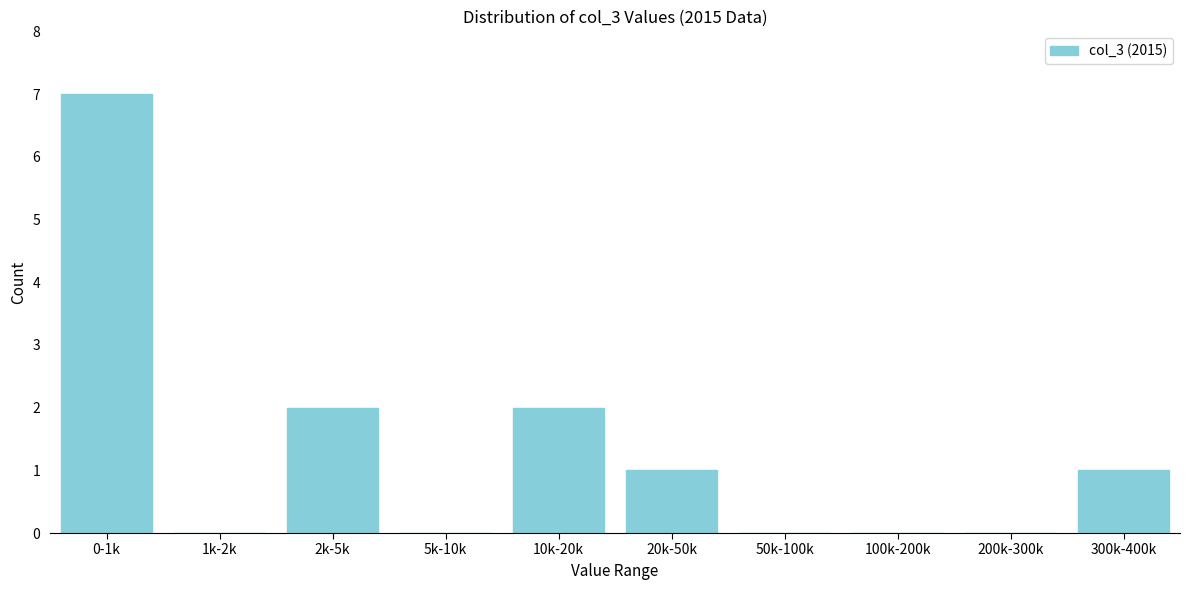

Reading left to right, extract all data points from this chart.

0-1k=7	1k-2k=0	2k-5k=2	5k-10k=0	10k-20k=2	20k-50k=1	50k-100k=0	100k-200k=0	200k-300k=0	300k-400k=1